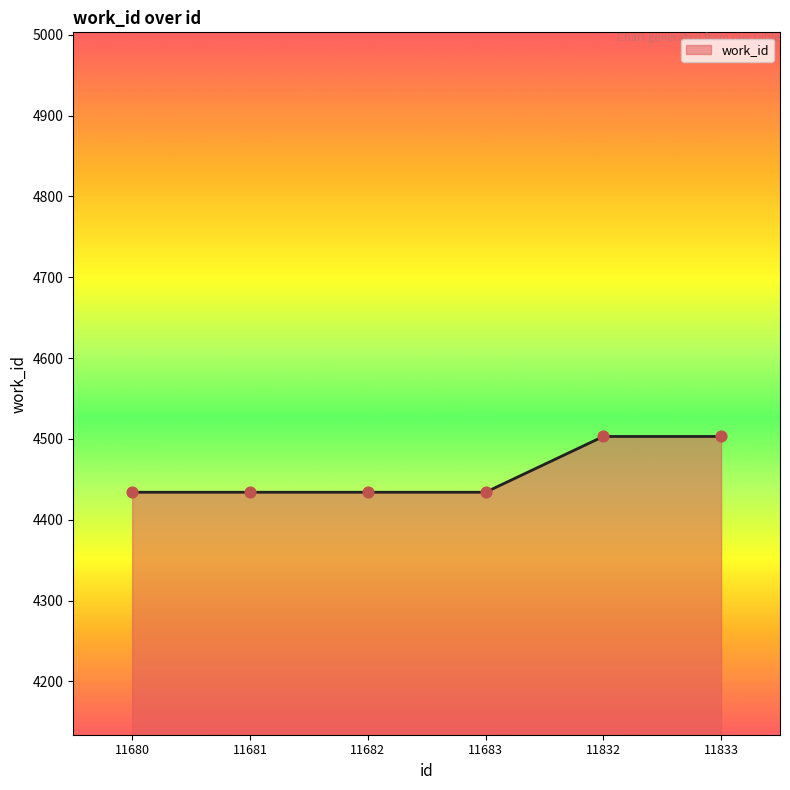

Approximately how many times larger is the value at 11682 compared to 11833?

1.0